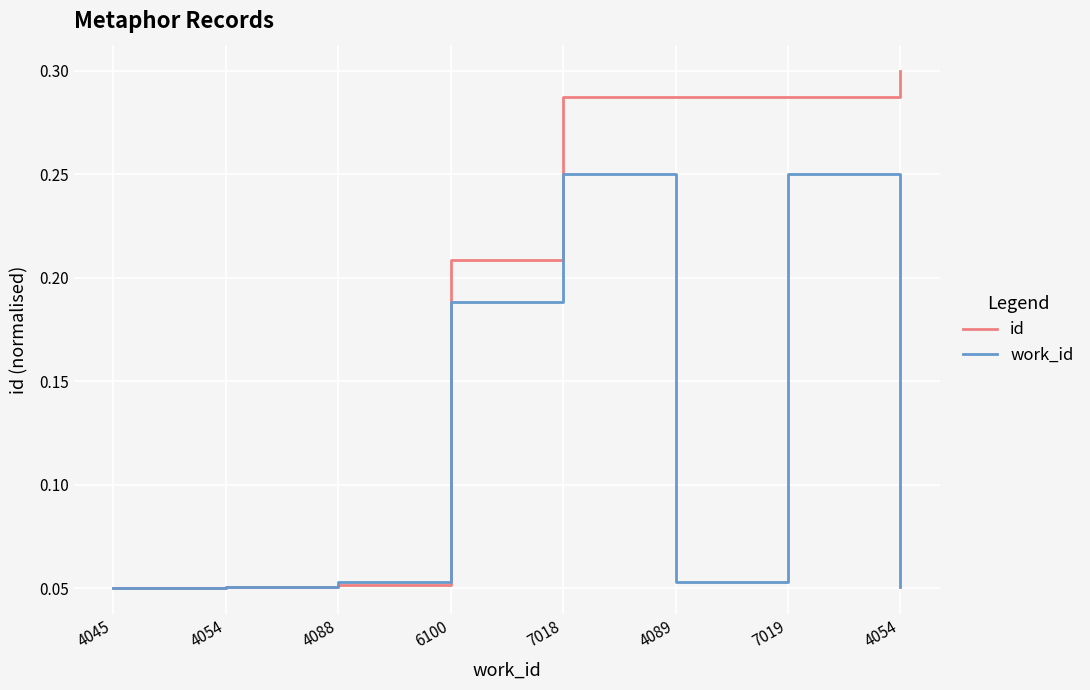

What is the difference between the maximum and second lowest values in the id series?

0.2